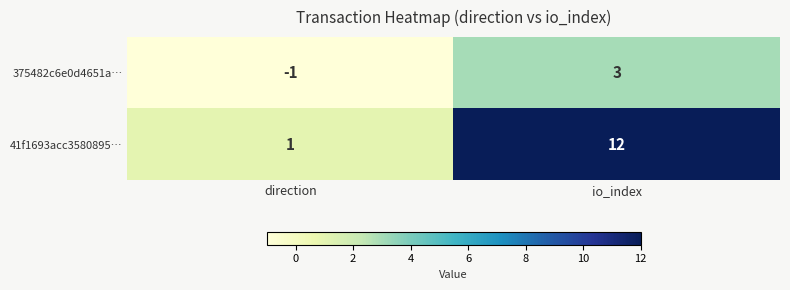

The value of 375482c6e0d4651a… at direction is -1. True or false?

True